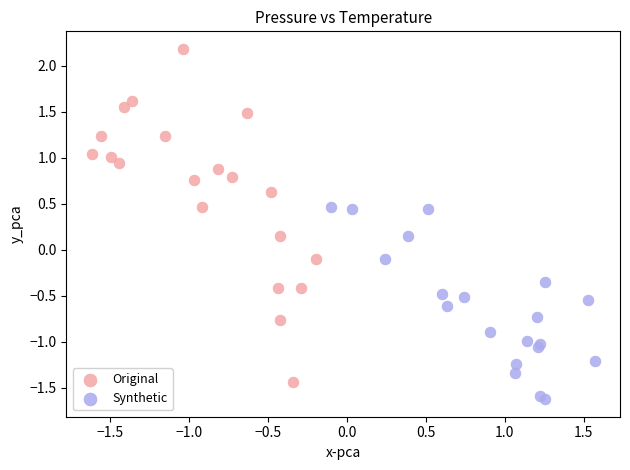

Which series contains the highest Y value?

Original